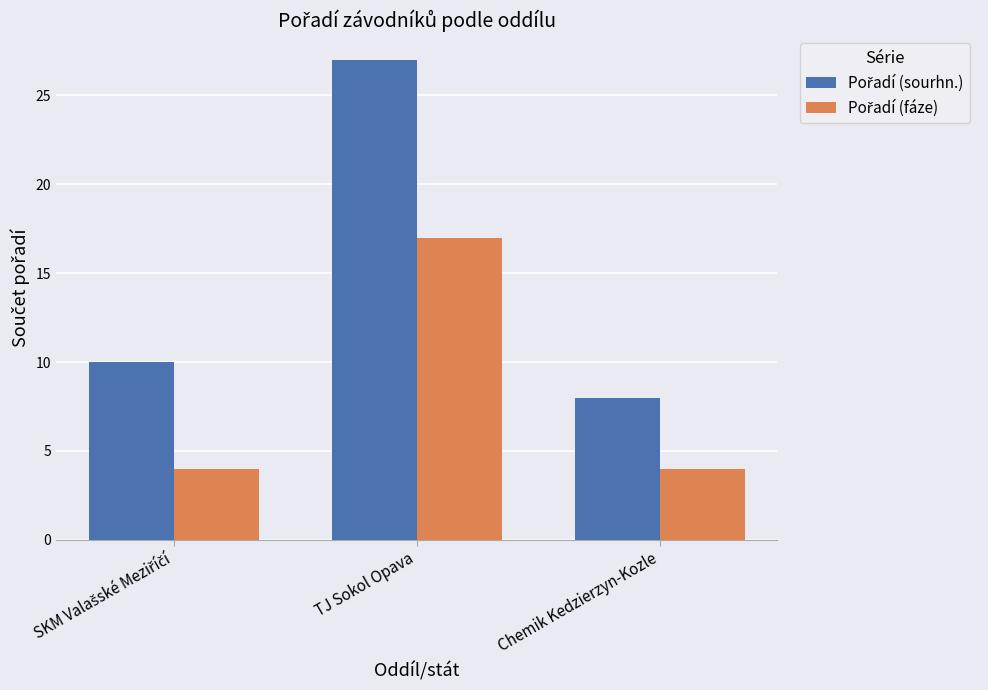

Count the number of data series in this chart.

2